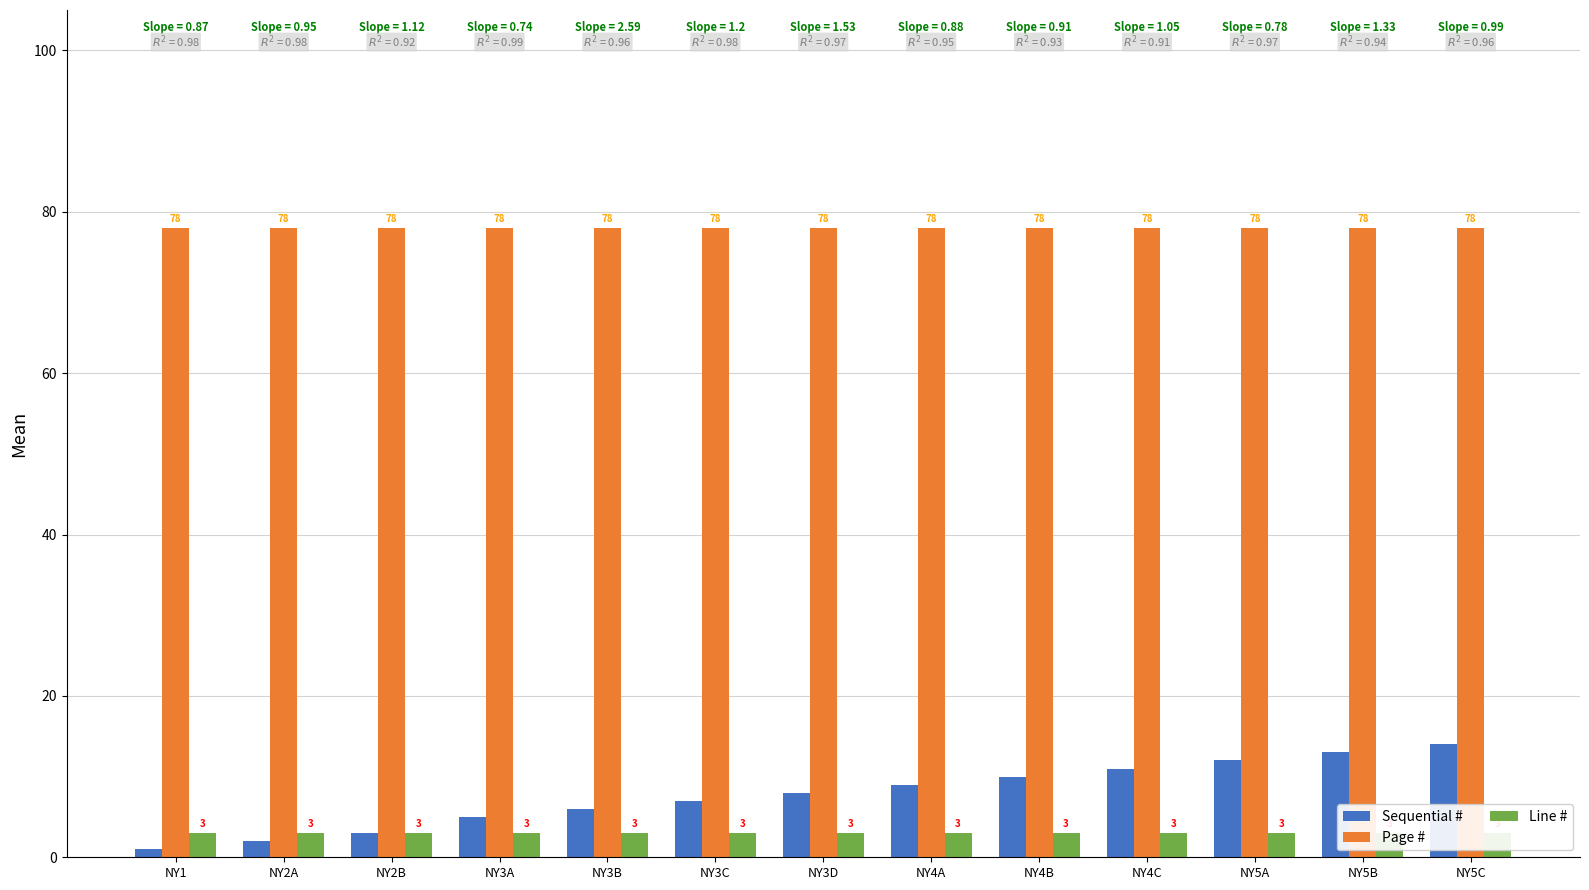

What is the minimum value shown in the chart?

1